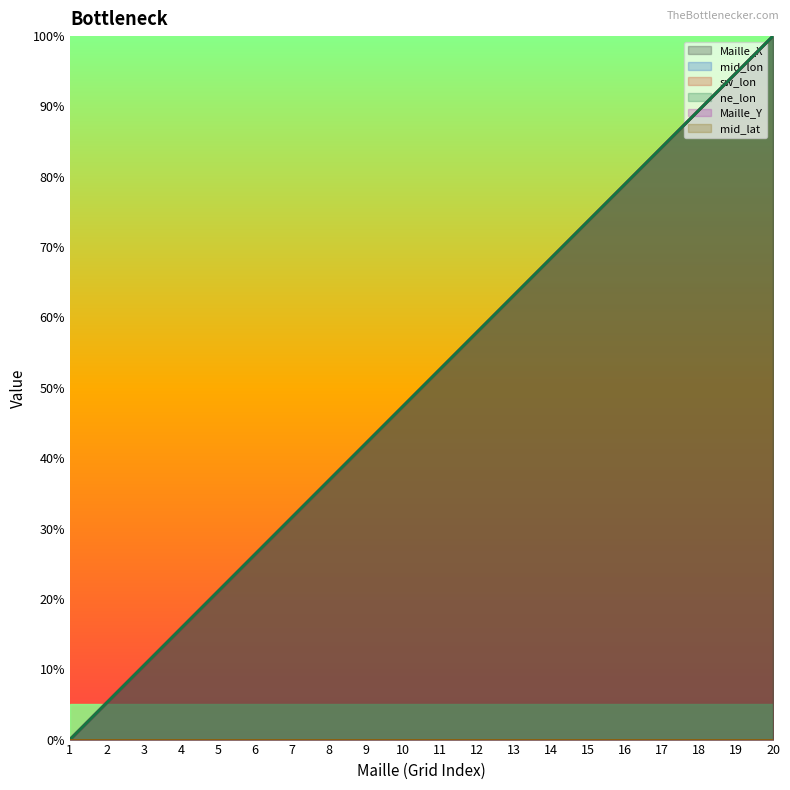

Which series has the largest range (max minus min)?

Maille_X